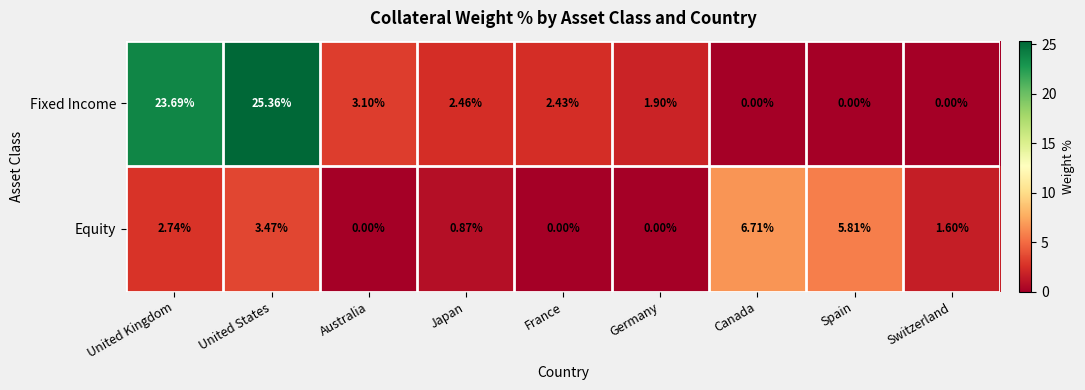

Which label corresponds to the largest value in the chart?

United States